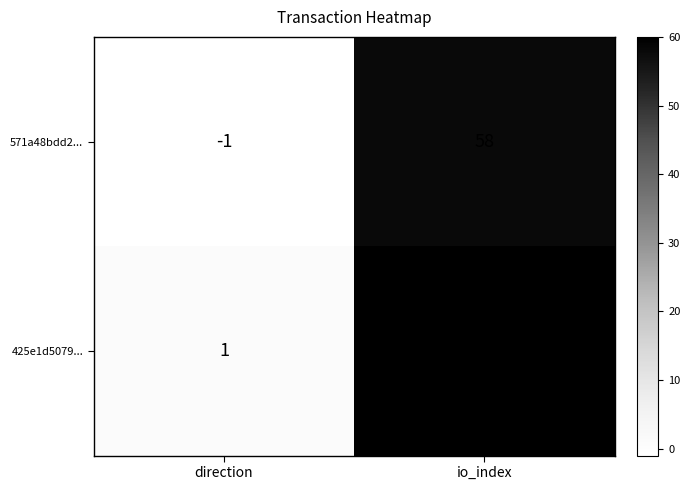

Reading left to right, list all the values displayed in this chart.

571a48bdd2...: direction=-1	io_index=58
425e1d5079...: direction=1	io_index=60